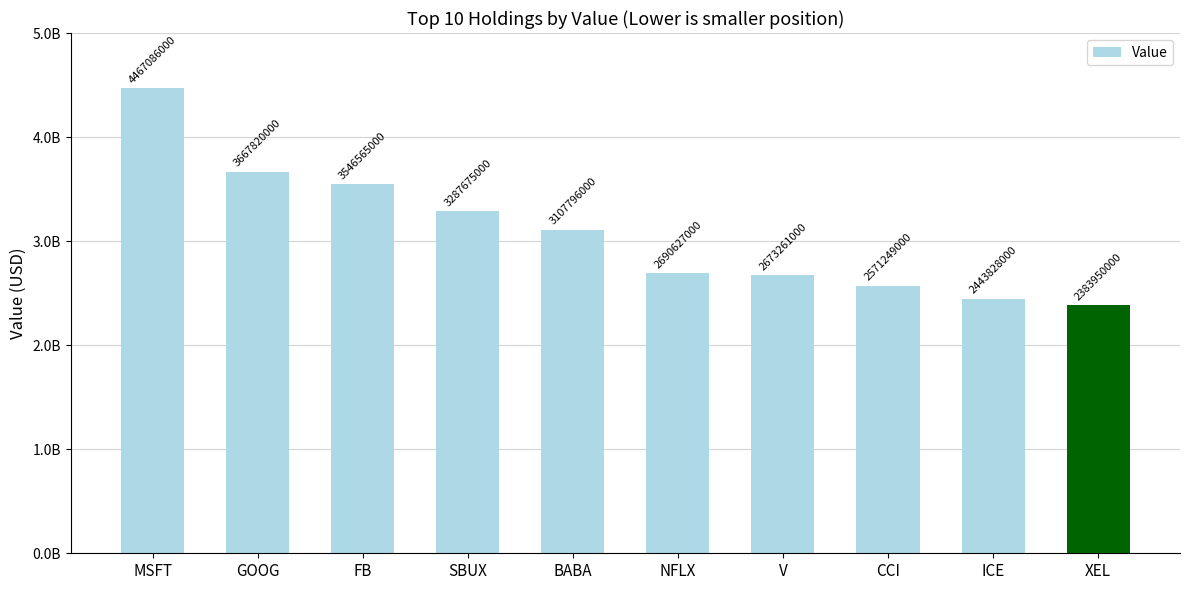

Which has a higher value, CCI or NFLX?

NFLX